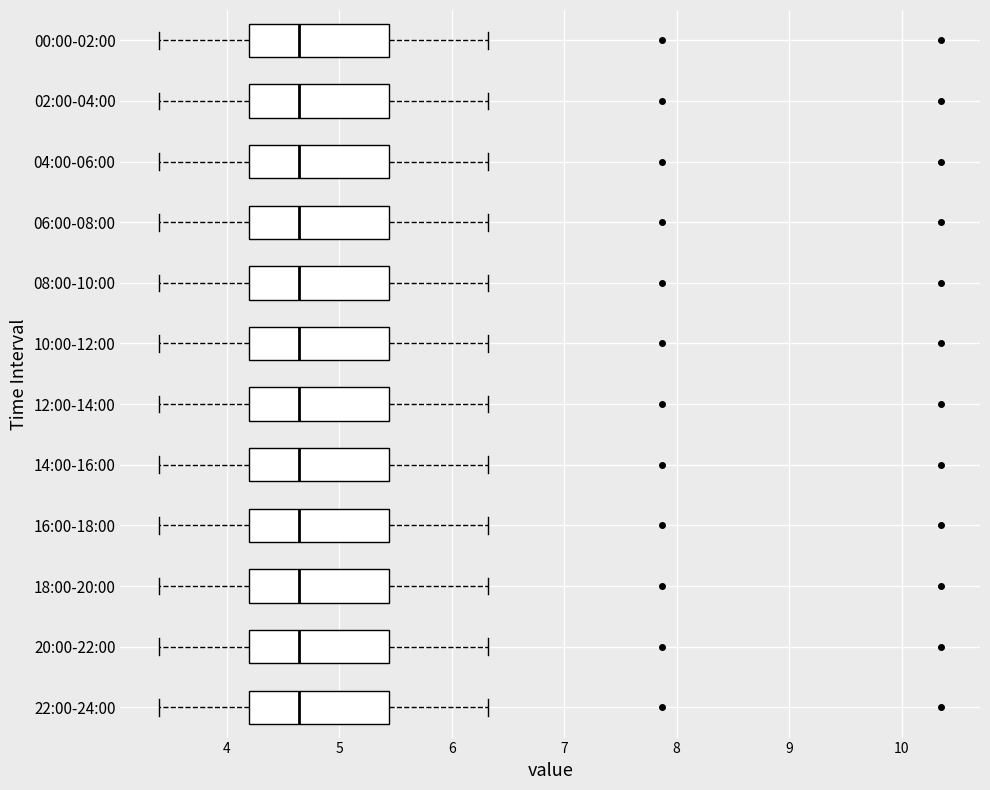

Reading bottom to top, read every box against the x-axis: the position of its median line, the range the box covers, and the ends of its whiskers. The values are not printed on the chart, so give them approximately, as read against the axis.

22:00-24:00: median 4.6, box 4.2 to 5.4, whiskers 3.4 to 6.3
20:00-22:00: median 4.6, box 4.2 to 5.4, whiskers 3.4 to 6.3
18:00-20:00: median 4.6, box 4.2 to 5.4, whiskers 3.4 to 6.3
16:00-18:00: median 4.6, box 4.2 to 5.4, whiskers 3.4 to 6.3
14:00-16:00: median 4.6, box 4.2 to 5.4, whiskers 3.4 to 6.3
12:00-14:00: median 4.6, box 4.2 to 5.4, whiskers 3.4 to 6.3
10:00-12:00: median 4.6, box 4.2 to 5.4, whiskers 3.4 to 6.3
08:00-10:00: median 4.6, box 4.2 to 5.4, whiskers 3.4 to 6.3
06:00-08:00: median 4.6, box 4.2 to 5.4, whiskers 3.4 to 6.3
04:00-06:00: median 4.6, box 4.2 to 5.4, whiskers 3.4 to 6.3
02:00-04:00: median 4.6, box 4.2 to 5.4, whiskers 3.4 to 6.3
00:00-02:00: median 4.6, box 4.2 to 5.4, whiskers 3.4 to 6.3